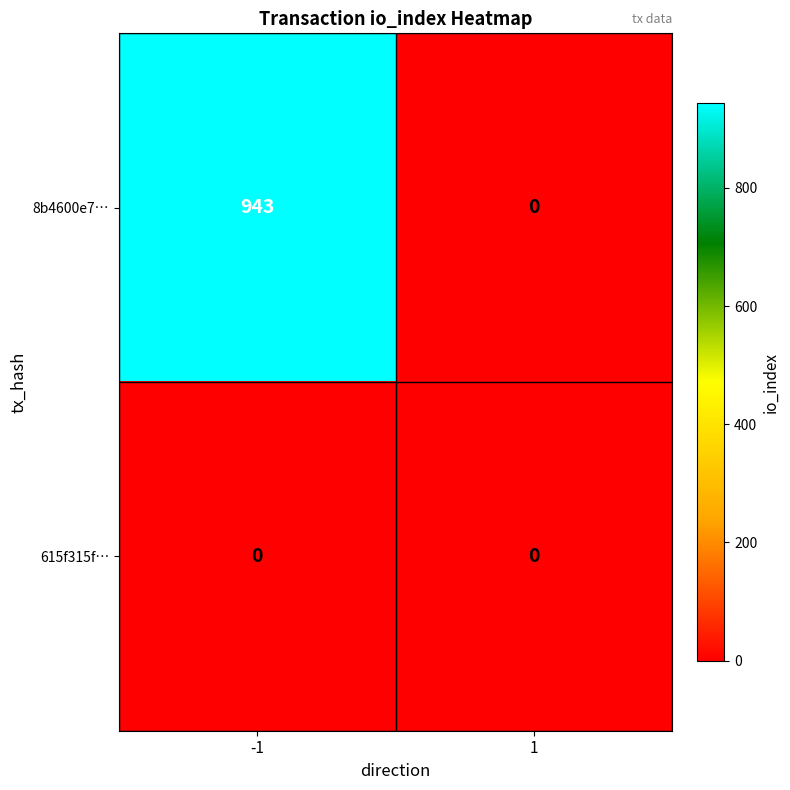

Which series changed the most between -1 and 1?

8b4600e7…